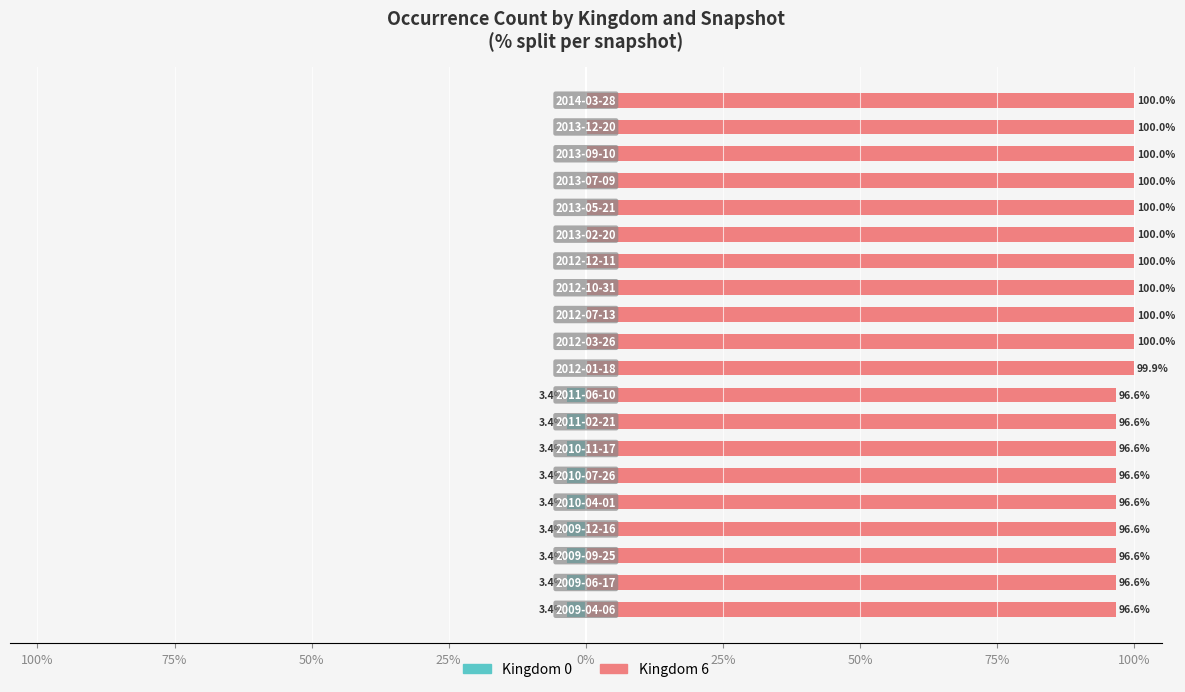

Which series changed the most between 25% and 9?

Kingdom 0